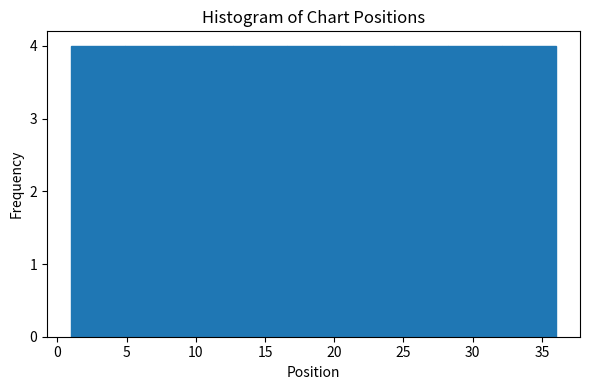

Reading left to right, list every bar in this chart as the range it spans on the x-axis followed by its height. Neither the bar edges nor the heights are printed on the chart, so give them approximately, as read against the axes.

1.0 to 5.0: 4
5.0 to 9.0: 4
9.0 to 12.5: 4
12.5 to 16.5: 4
16.5 to 20.5: 4
20.5 to 24.5: 4
24.5 to 28.0: 4
28.0 to 32.0: 4
32.0 to 36.0: 4